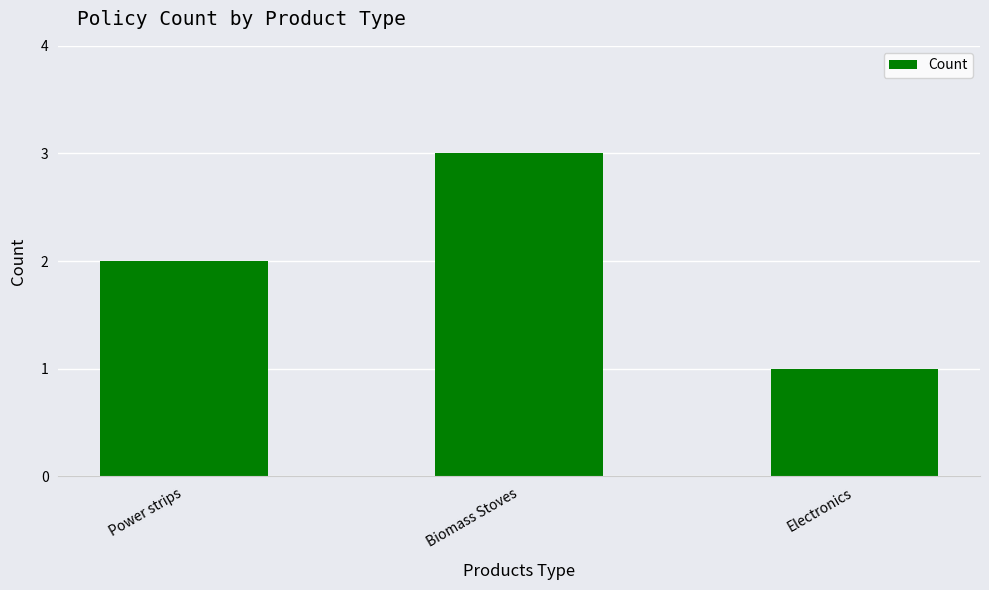

Rank the categories by value from highest to lowest.

Biomass Stoves, Power strips, Electronics